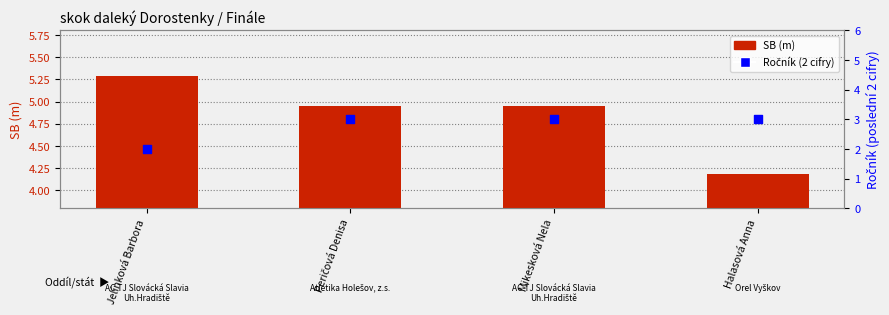

What are all the series names shown in the legend?

SB (m), Ročník (2 cifry)